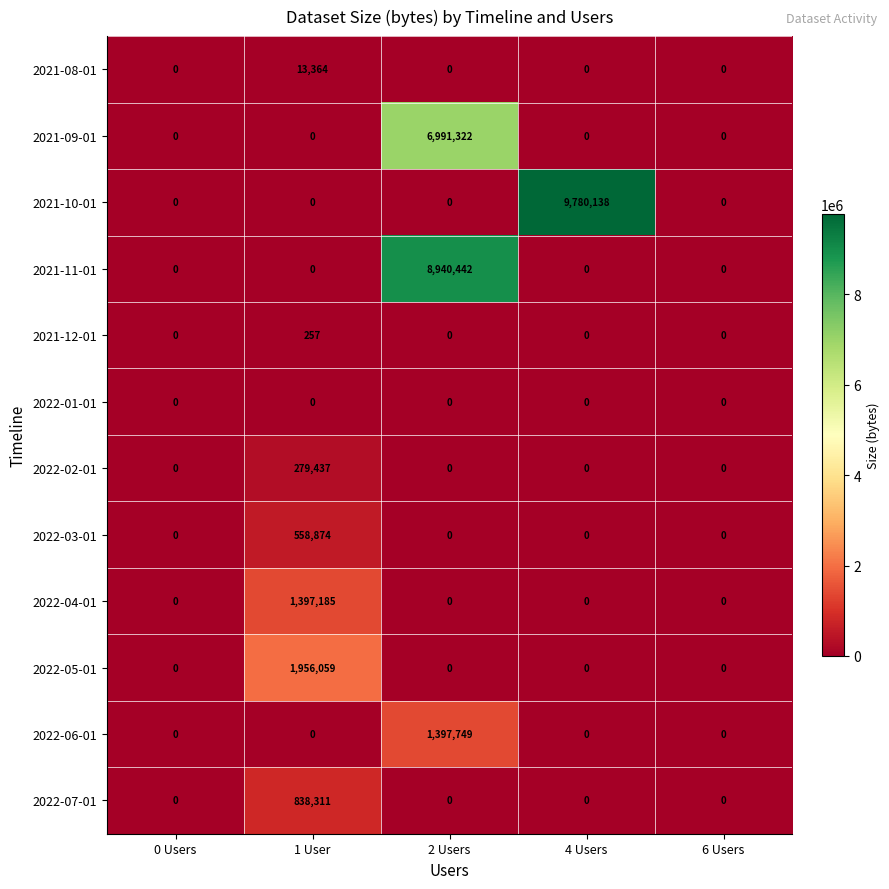

What is the average value of the 2022-02-01 series?

55887